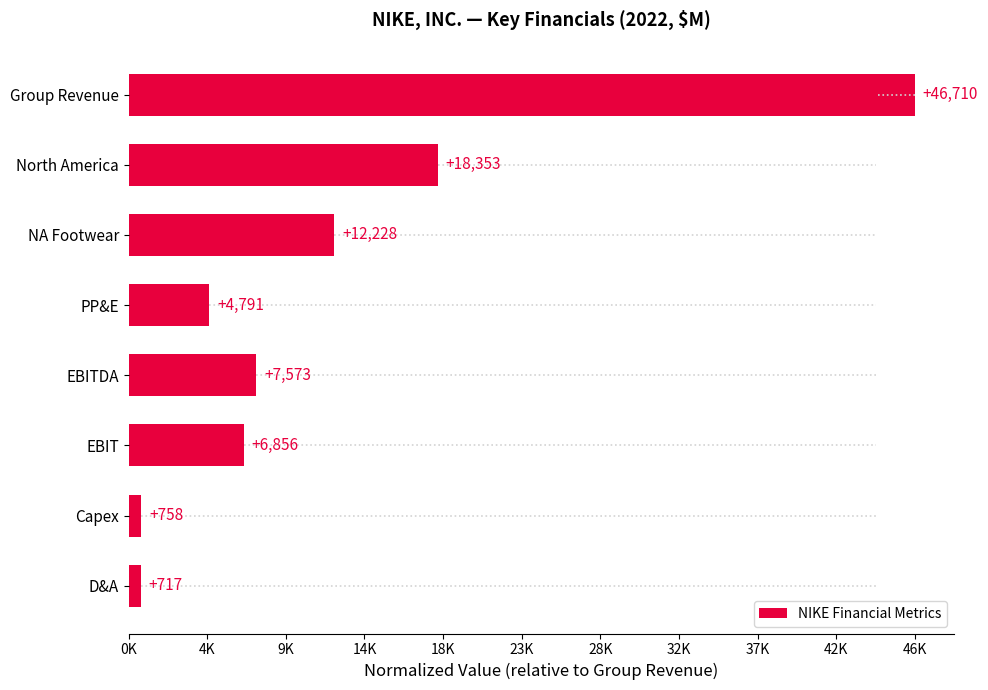

Does the chart contain any negative values?

No